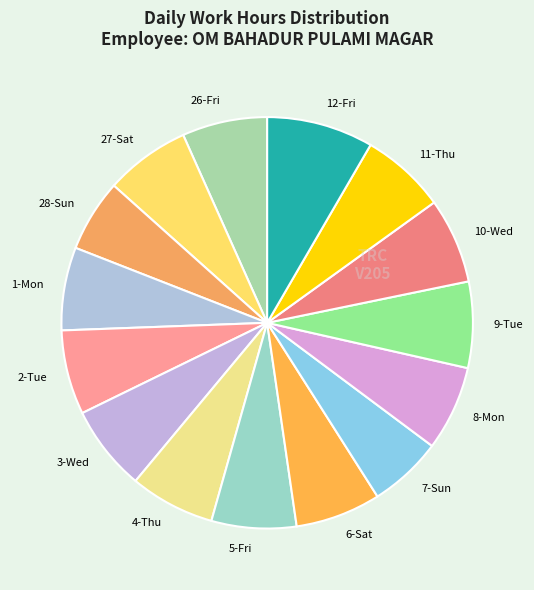

Which slice is the largest?

12-Fri